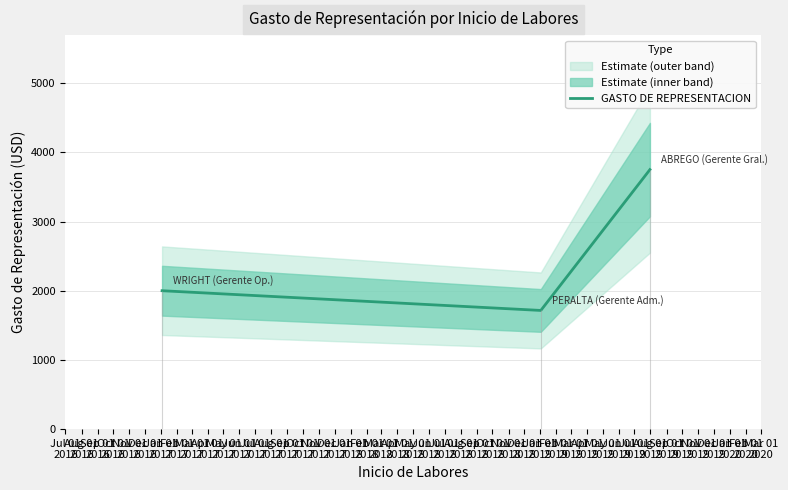

What is the difference between the maximum and second lowest values?

1750